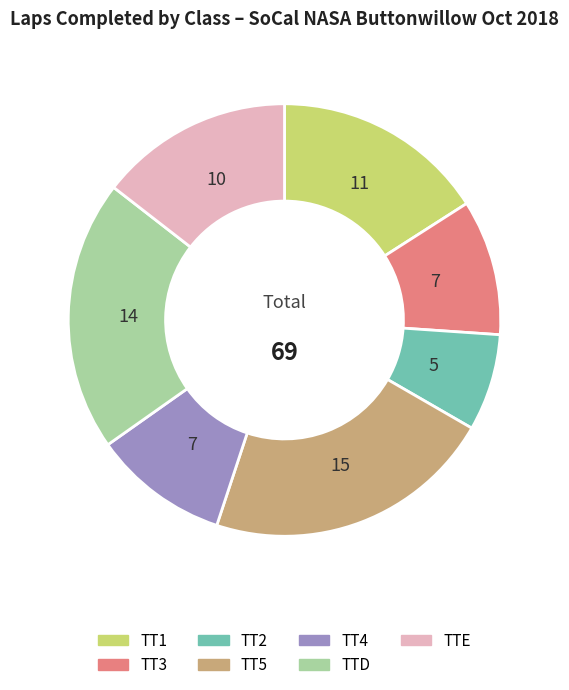

Which category has the smallest portion of the pie?

TT2